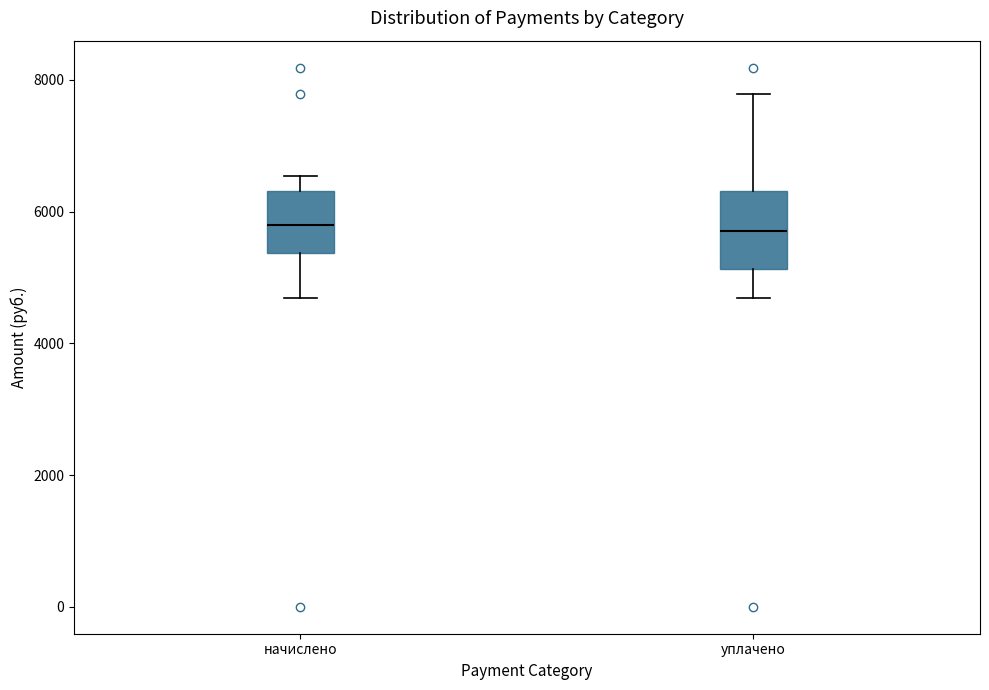

Reading left to right, transcribe this box plot: for each box, give where its median line is, the range the box spans, and where its two whiskers end, as read against the y-axis. The values are not printed on the chart, so give them approximately, as read against the axis.

начислено: median 5800, box 5400 to 6400, whiskers 4600 to 6600
уплачено: median 5800, box 5200 to 6400, whiskers 4600 to 7800